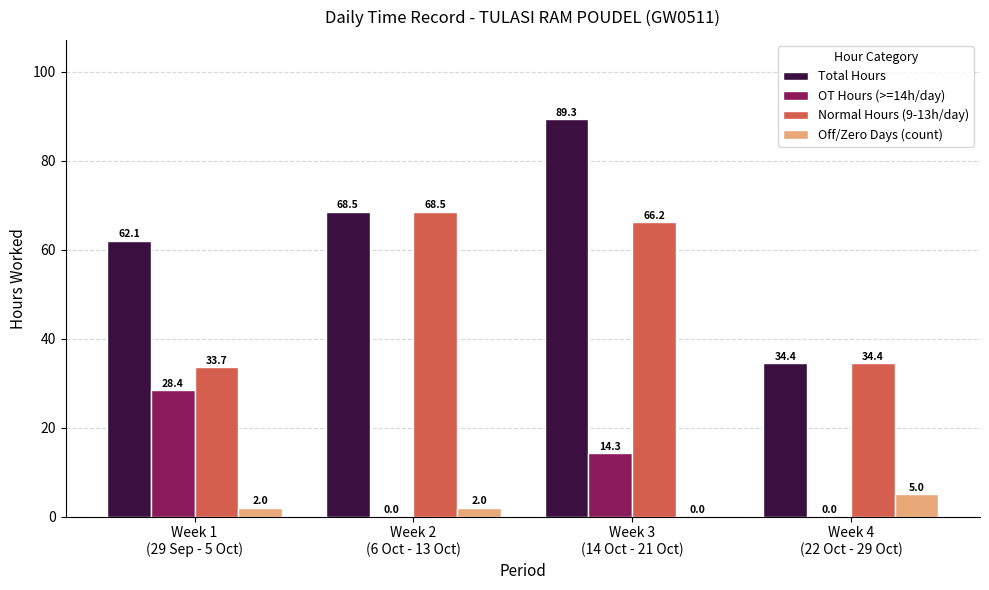

True or false: OT Hours (>=14h/day) has a value of -9.9 at Week 4
(22 Oct - 29 Oct).

False